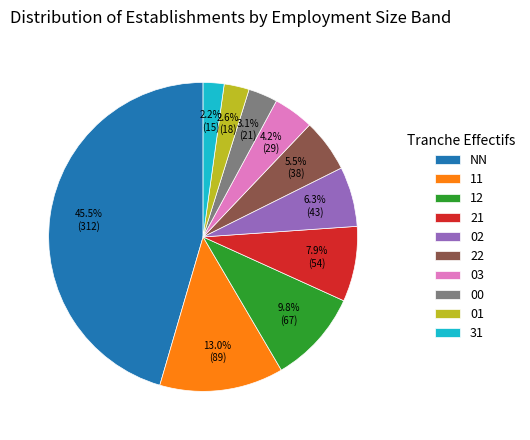

Does any single category account for the majority?

No